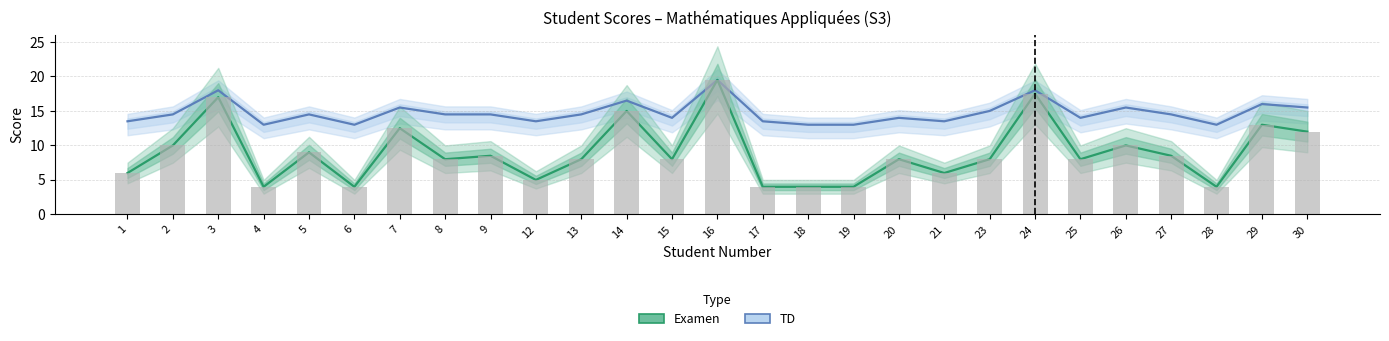

What is the difference between the maximum and minimum values in the TD series?

6.5